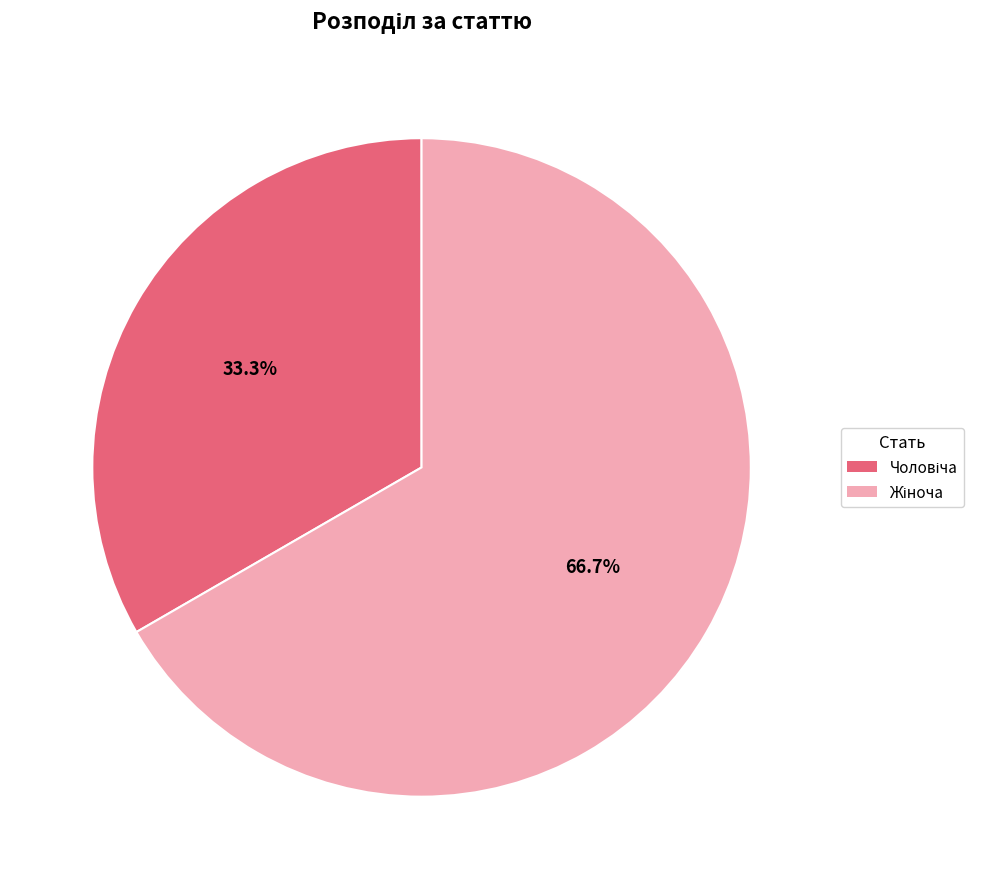

Does any single category account for the majority?

Yes